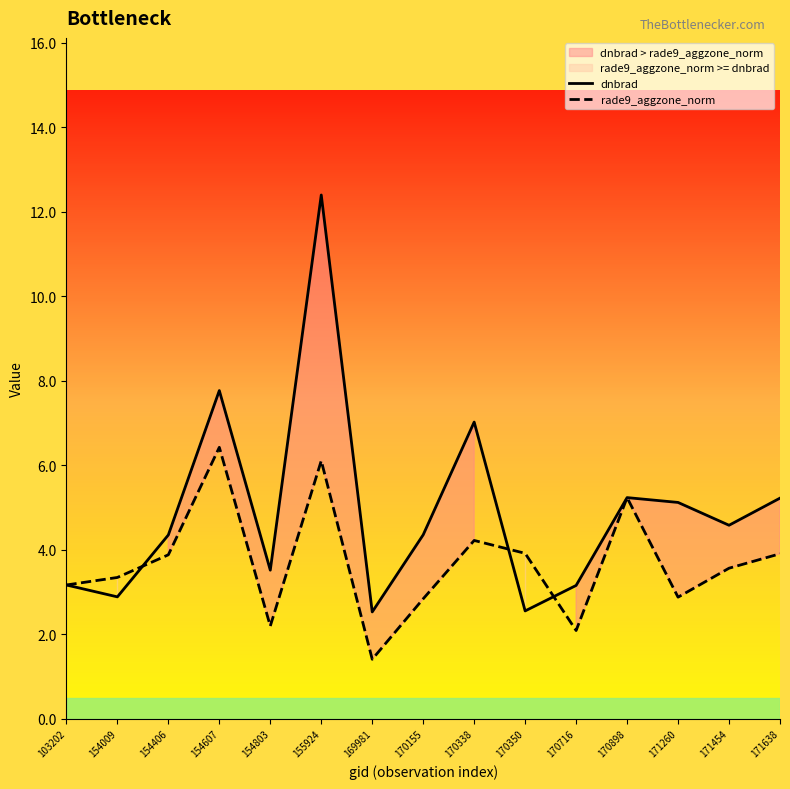

The dnbrad series shows 7.8 at 155924. True or false?

False